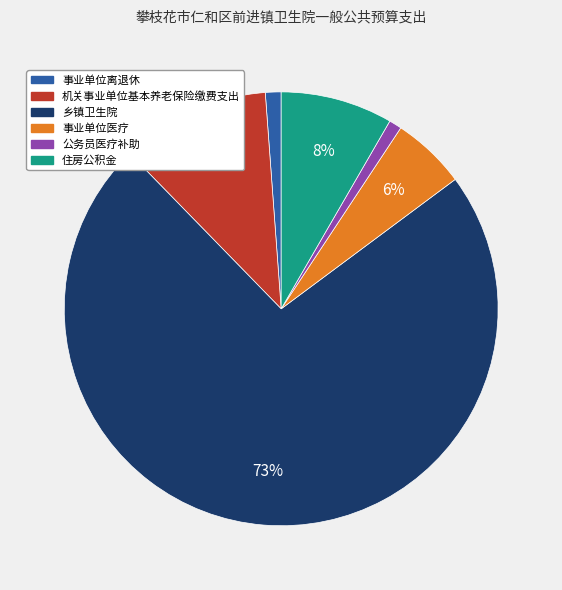

What is the largest slice in the pie chart?

乡镇卫生院